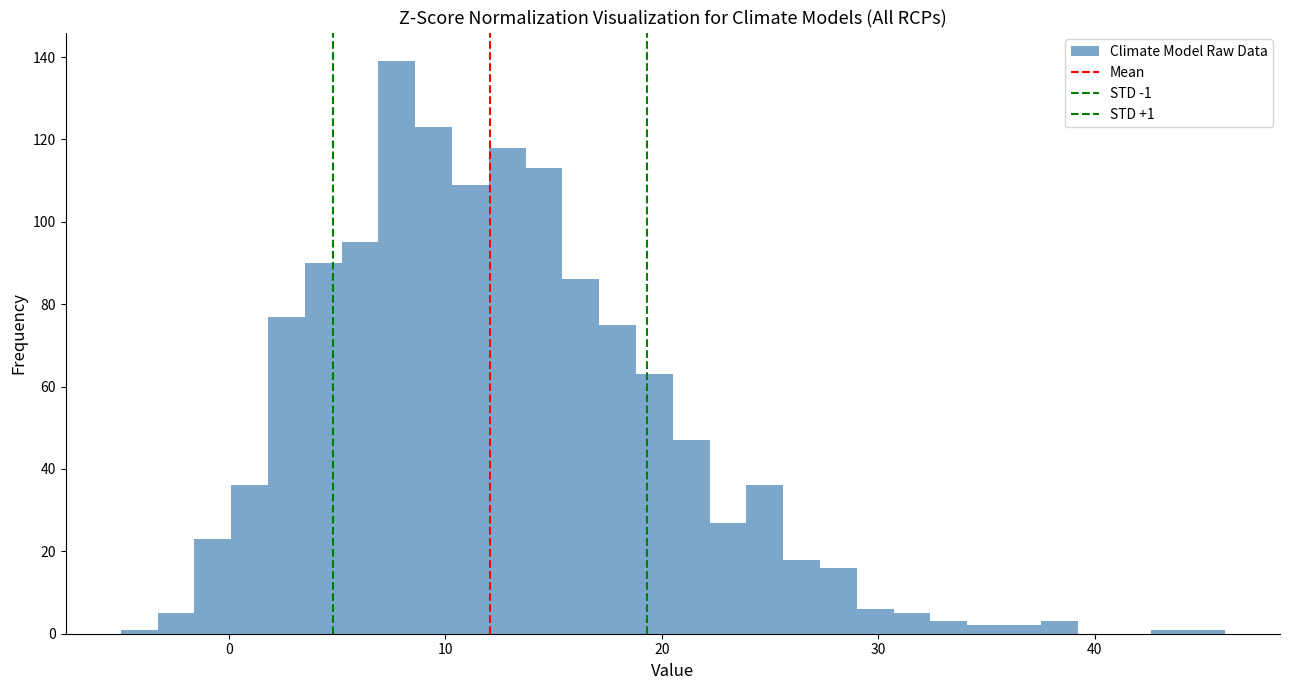

Read against the x-axis, roughly where is the centre of the tallest bar?

8